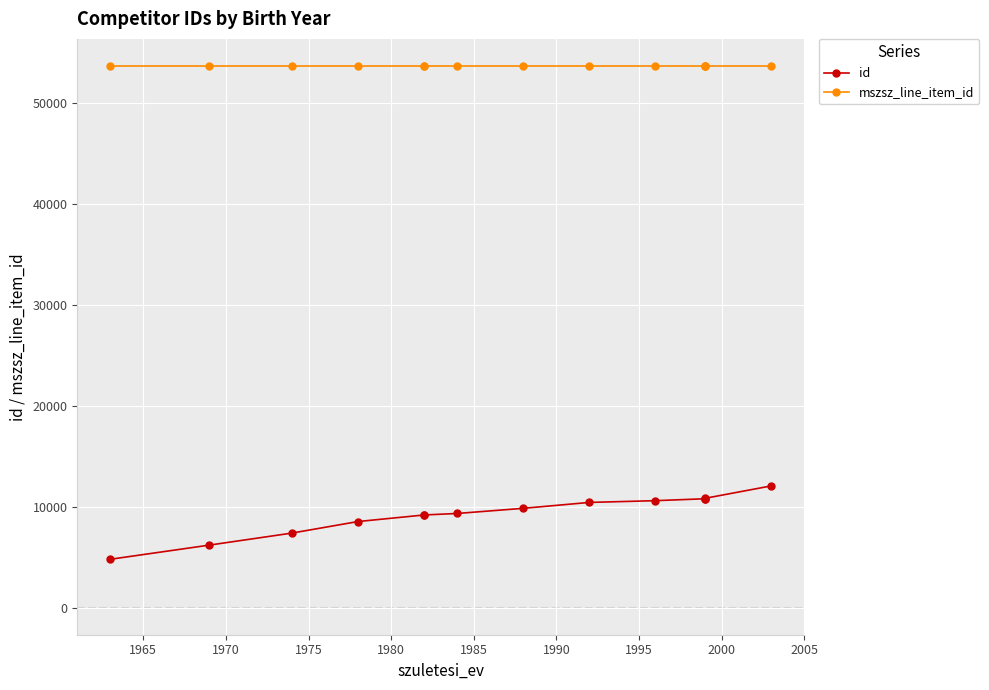

List the series in order of their overall mean, highest first.

mszsz_line_item_id, id